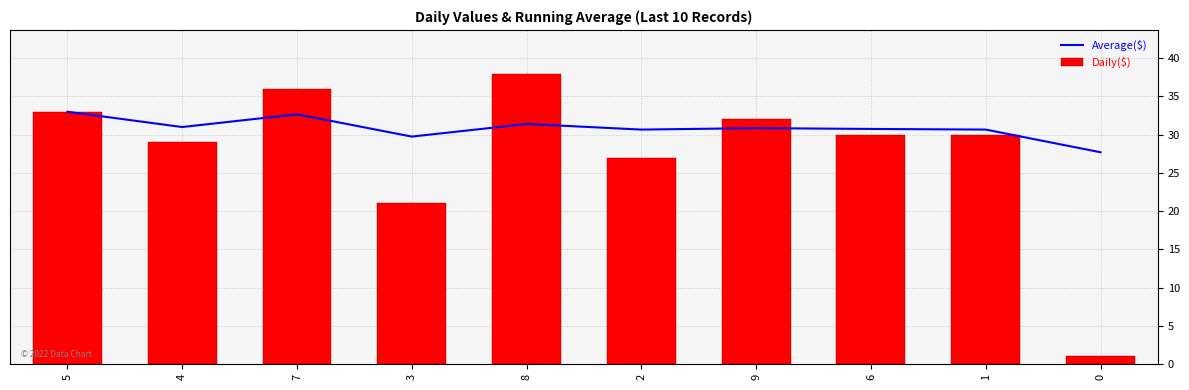

Reading left to right, list all the values displayed in this chart.

5=33.0	4=31.0	7=32.7	3=29.8	8=31.4	2=30.7	9=30.9	6=30.8	1=30.7	0=27.7